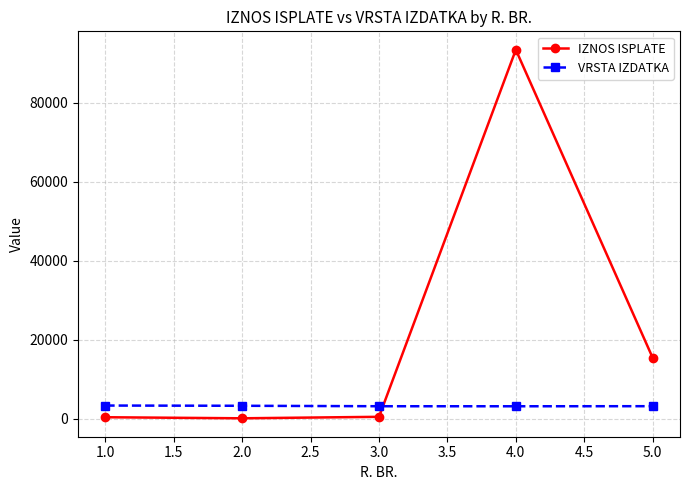

Count the number of data series in this chart.

2